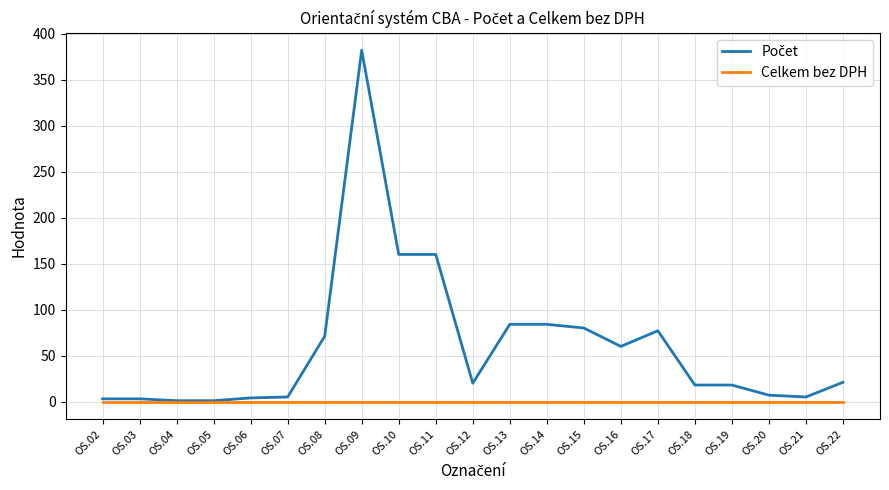

Is it true that Celkem bez DPH equals 0 at OS.21?

True